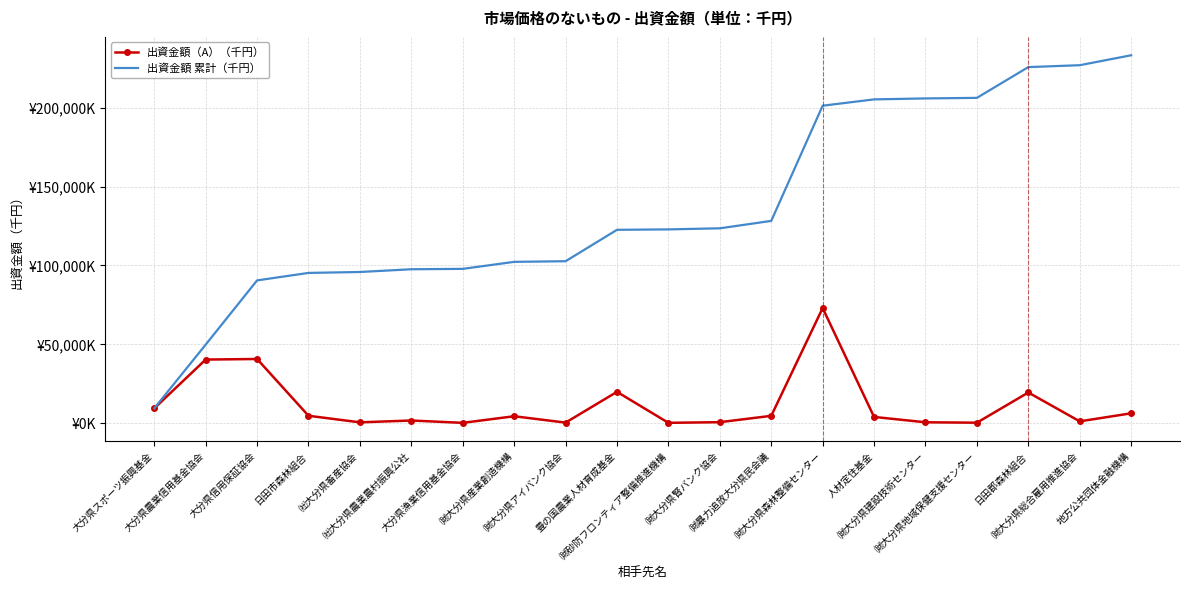

Which has a higher value, ㈶大分県森林整備センター or ㈳大分県農業農村振興公社?

㈶大分県森林整備センター